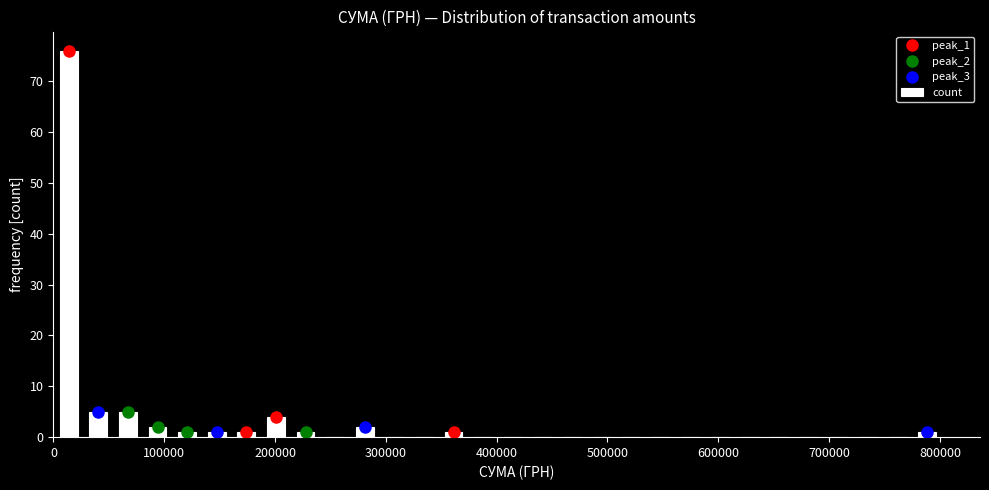

Around what value on the x-axis is the tallest bar? Give the approximate position of its centre, as read against the axis.

10000